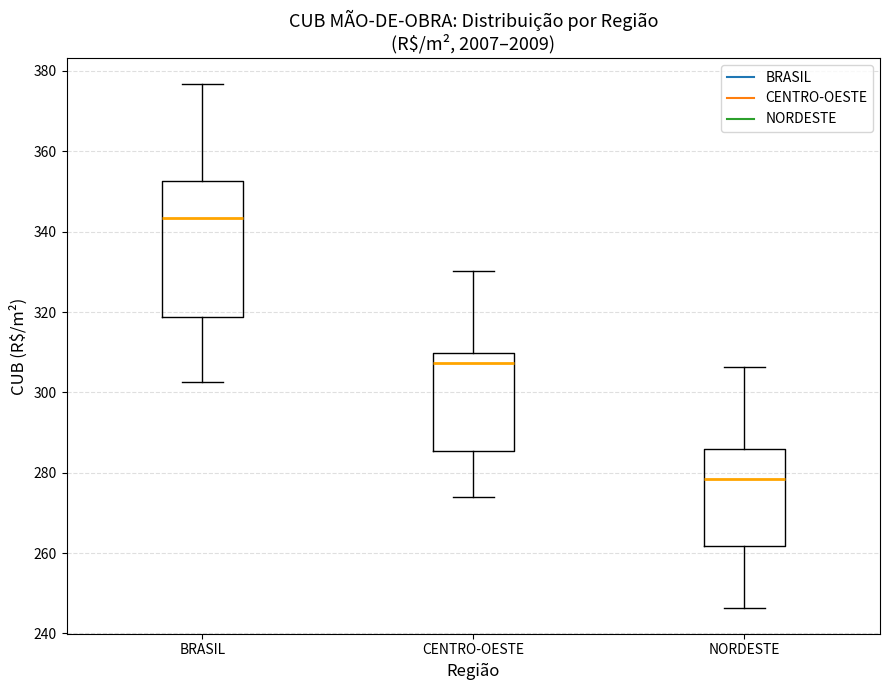

Where does the lower whisker of the box for BRASIL end on the y-axis? The values are not printed on the chart, so give them approximately, as read against the axis.

302